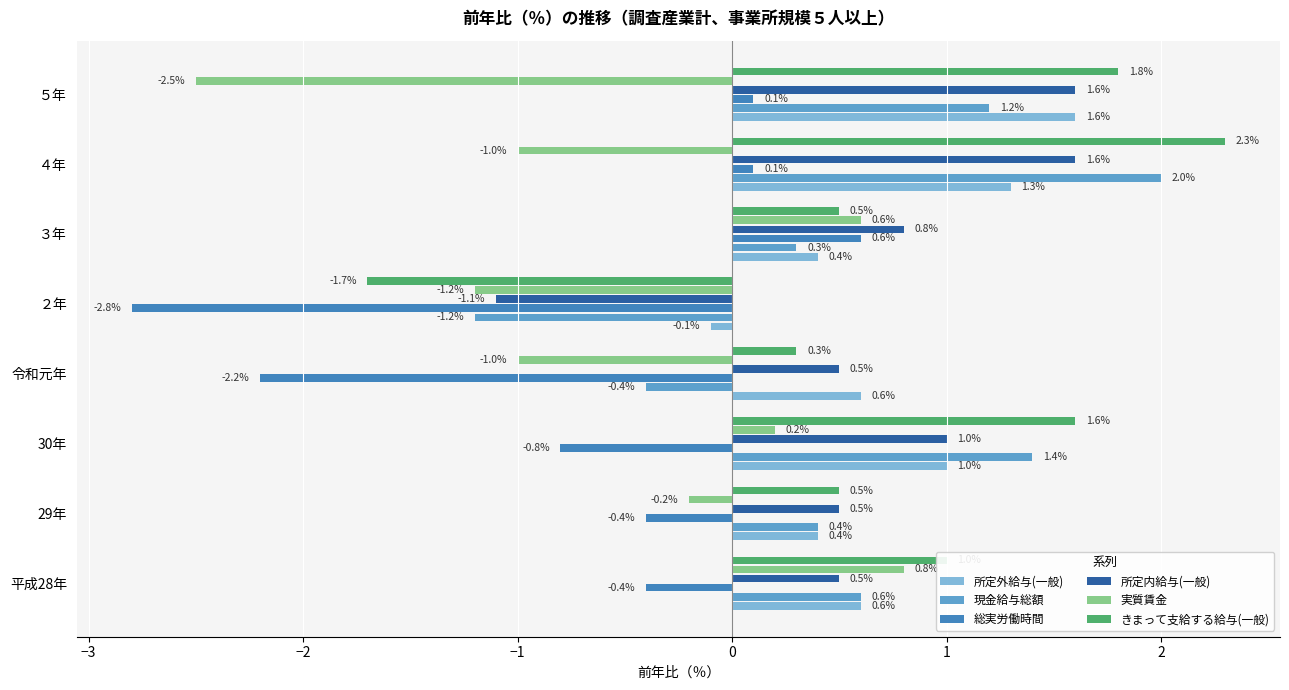

What is the maximum value shown in the chart?

2.3